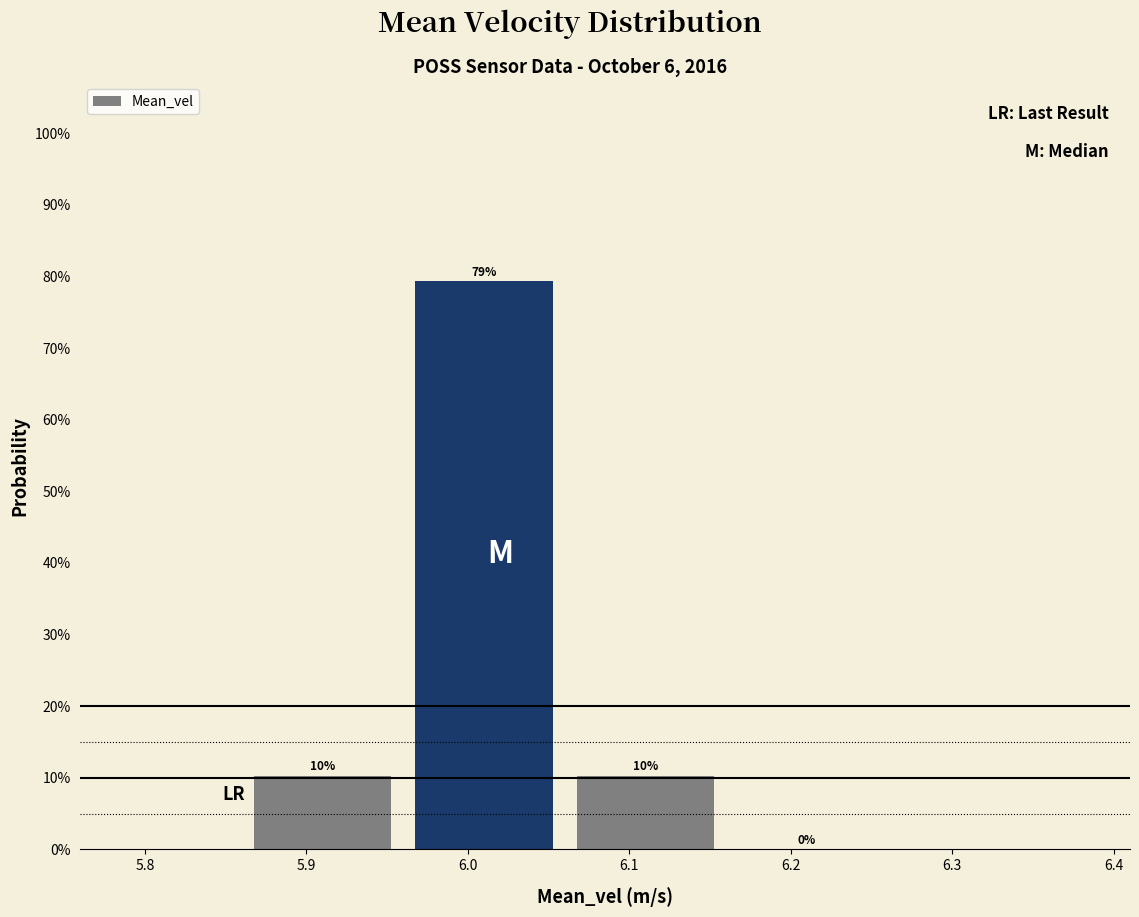

Which range on the x-axis has the tallest bar?

5.96 to 6.06